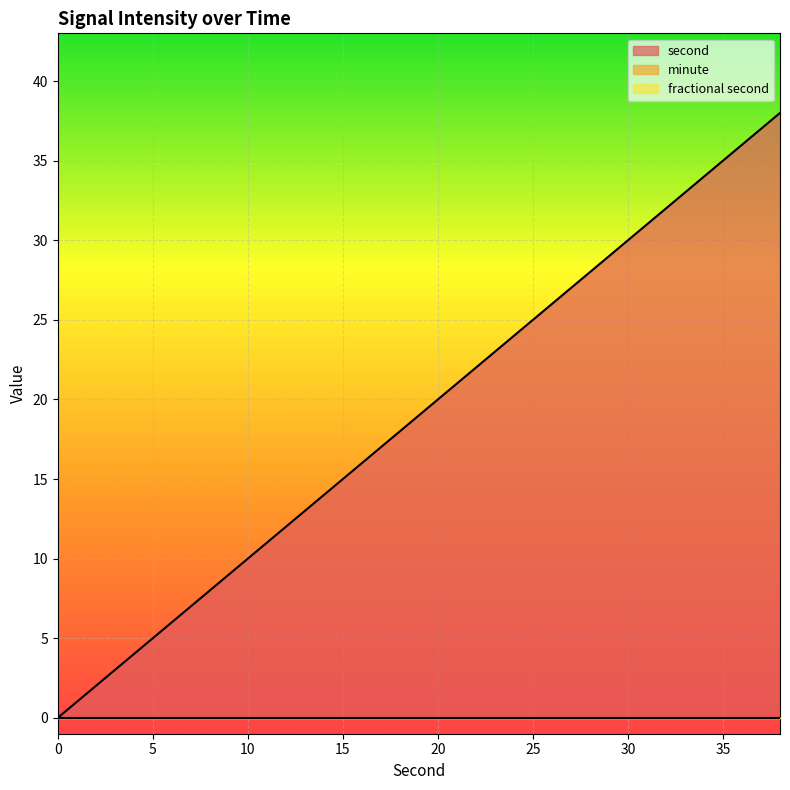

Is the value of fractional second at 8 greater than the value of second at 4?

No